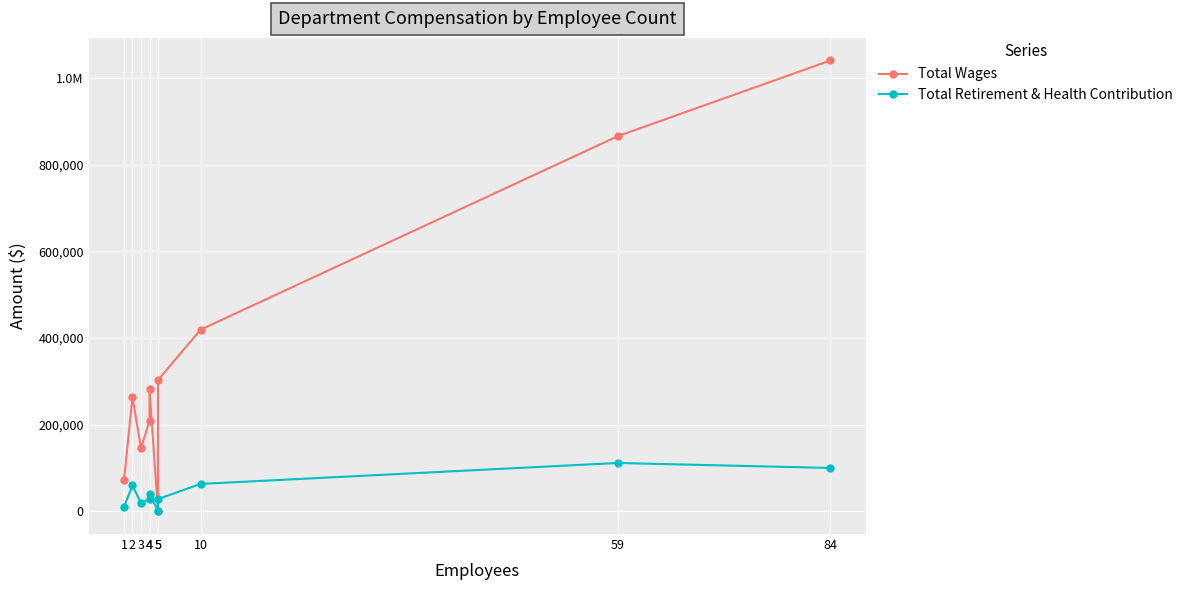

Which series has the largest total across all categories?

Total Wages